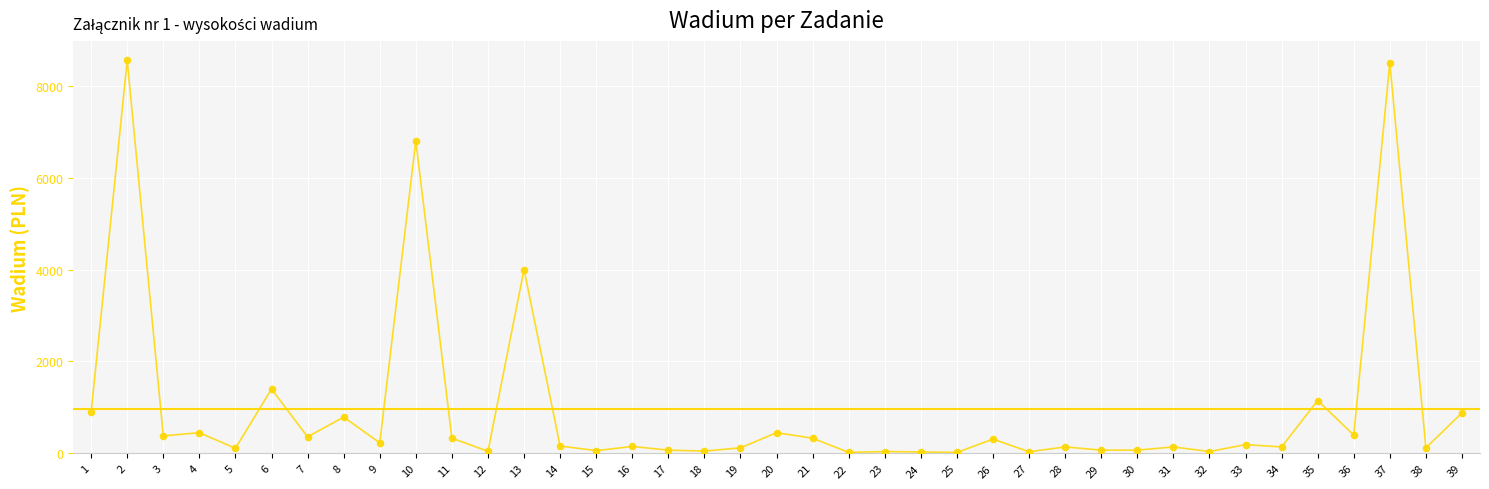

What is the change in value from 6 to 10?

+5400